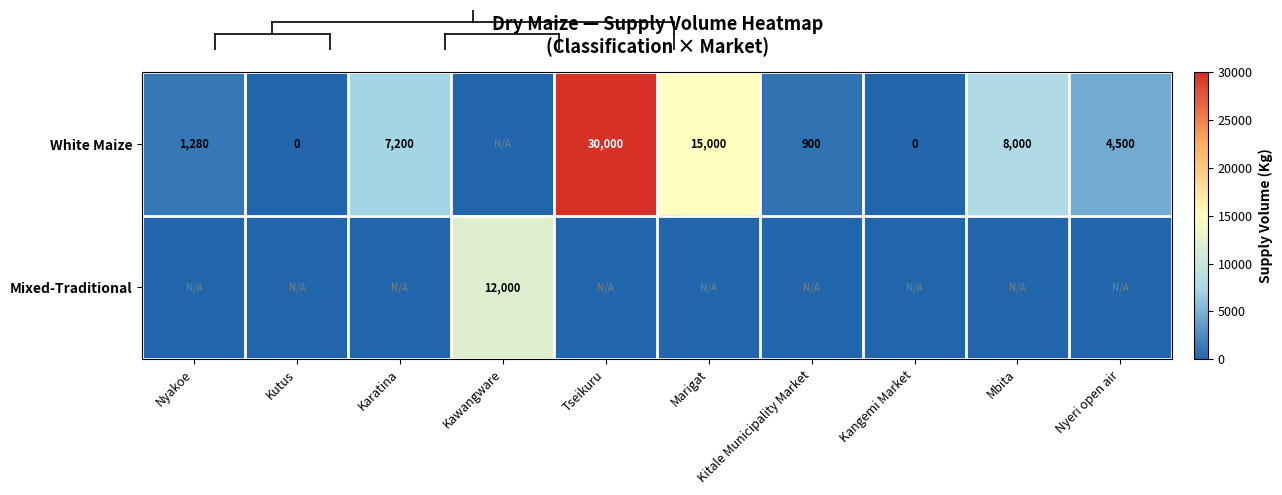

What is the difference between the White Maize values at Marigat and Nyakoe?

13720